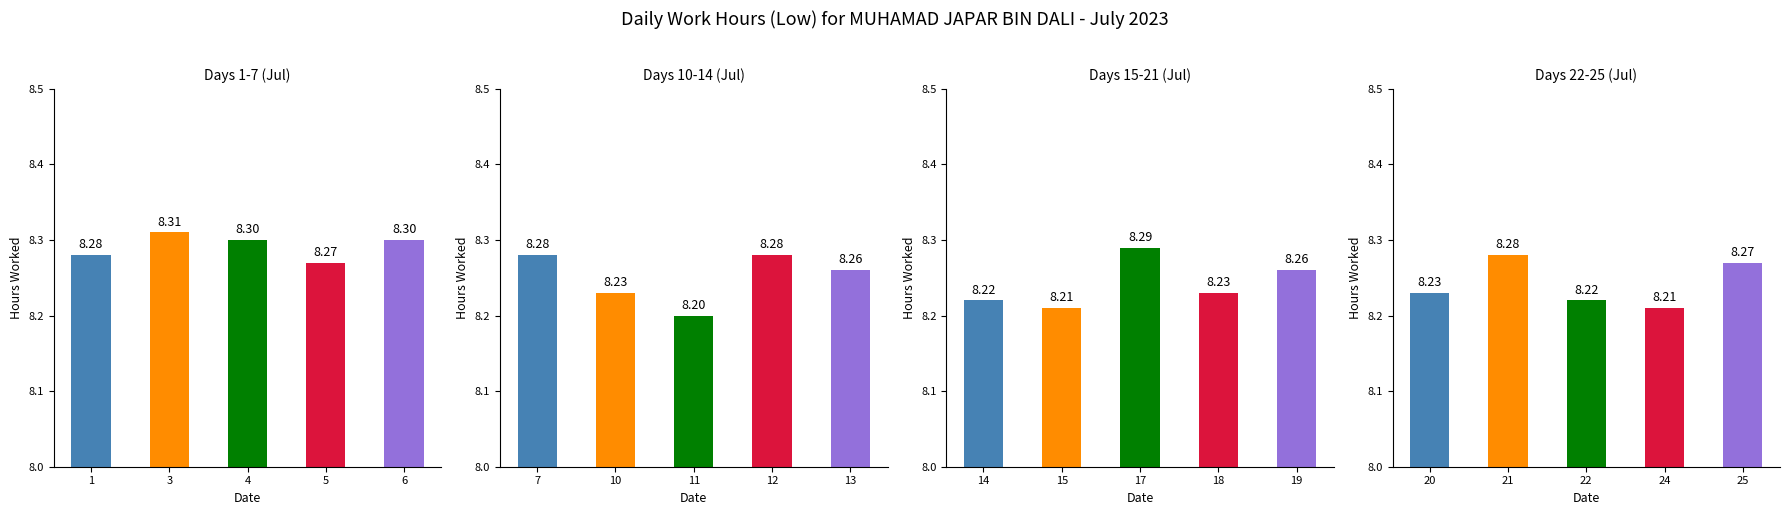

Is it true that the value at 22 is 4.7?

False